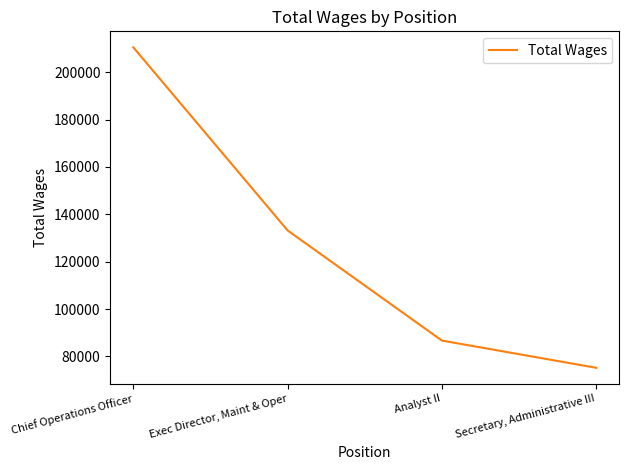

List the labels in order of value, largest first.

Chief Operations Officer, Exec Director, Maint & Oper, Analyst II, Secretary, Administrative III